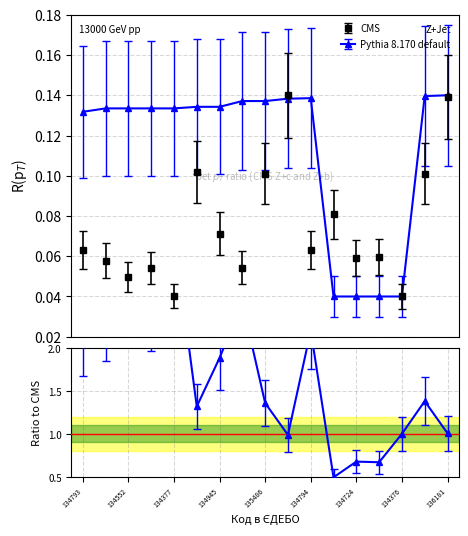

How many CMS values are between 0 and 1?

17